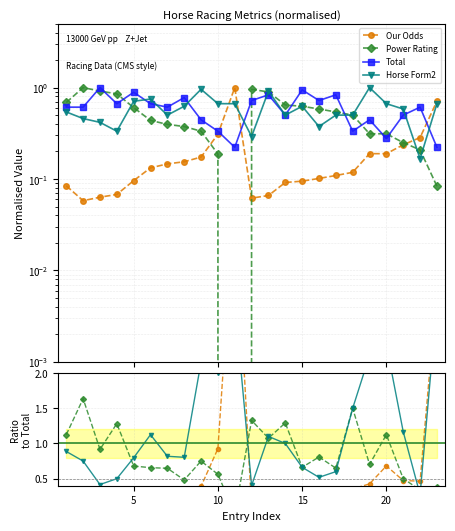

At how many categories does at least one series exceed 0?

23